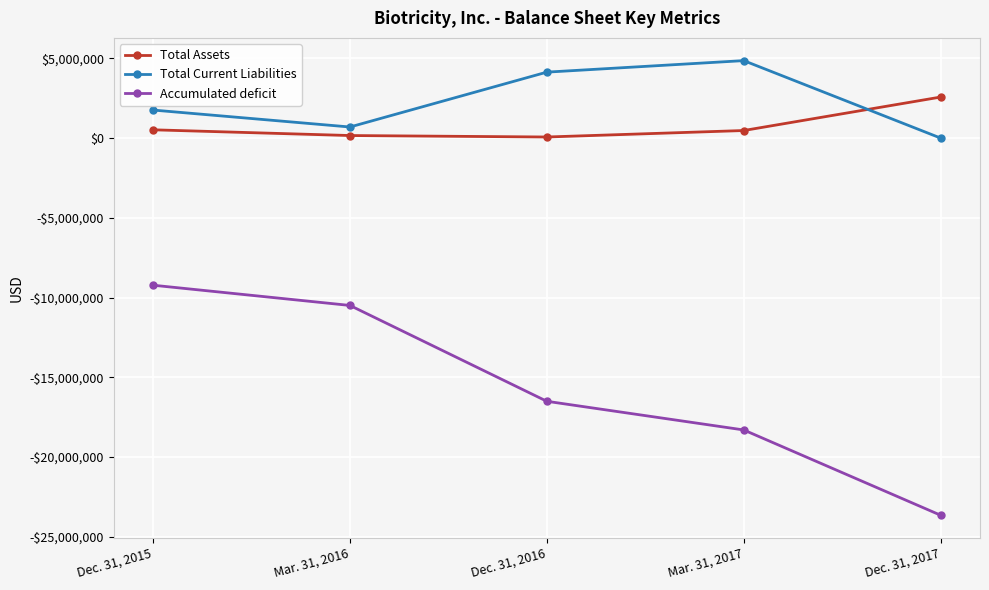

What are all the series names shown in the legend?

Total Assets, Total Current Liabilities, Accumulated deficit